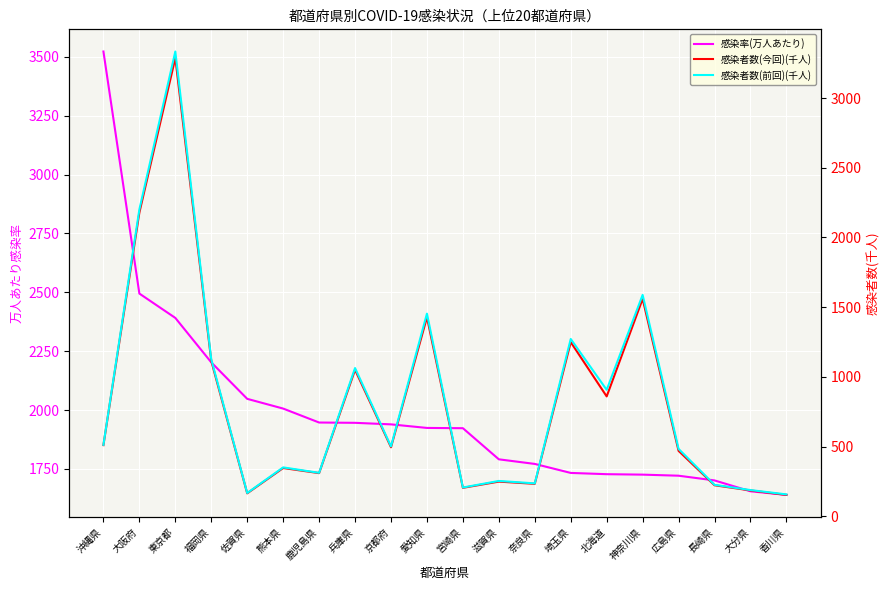

What is the value of the 感染者数(今回)(千人) point at the 16th from the left?

1559.5